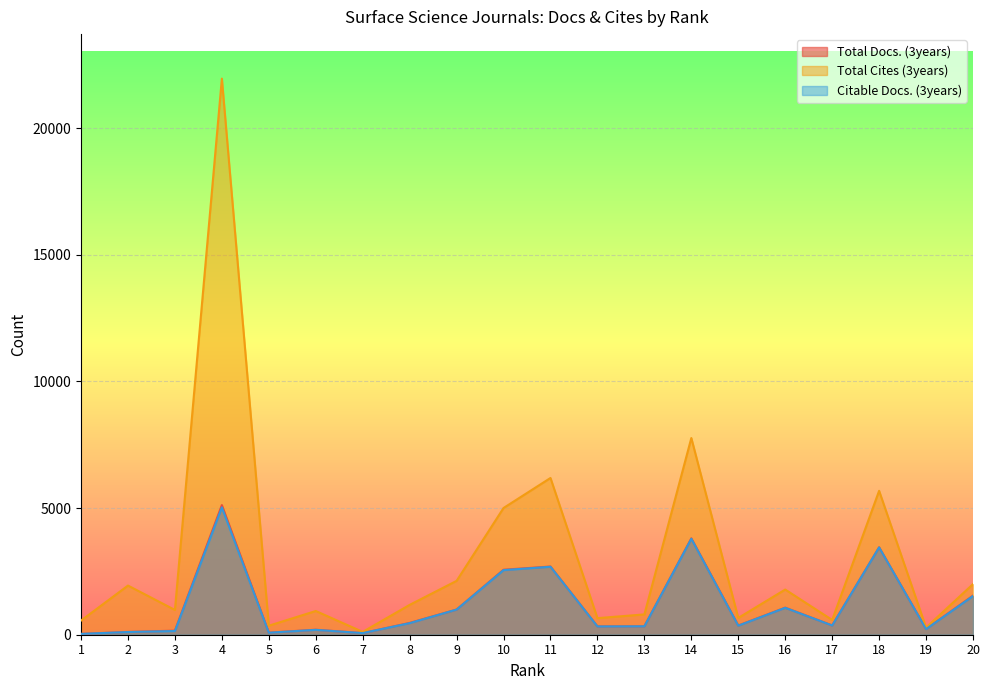

What is the difference between the highest and lowest values at 1?

526